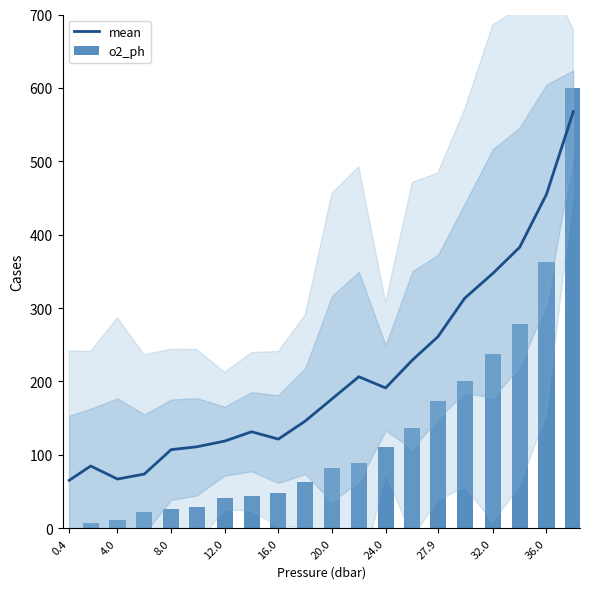

What is the difference between the maximum and minimum values in the mean series?

502.3